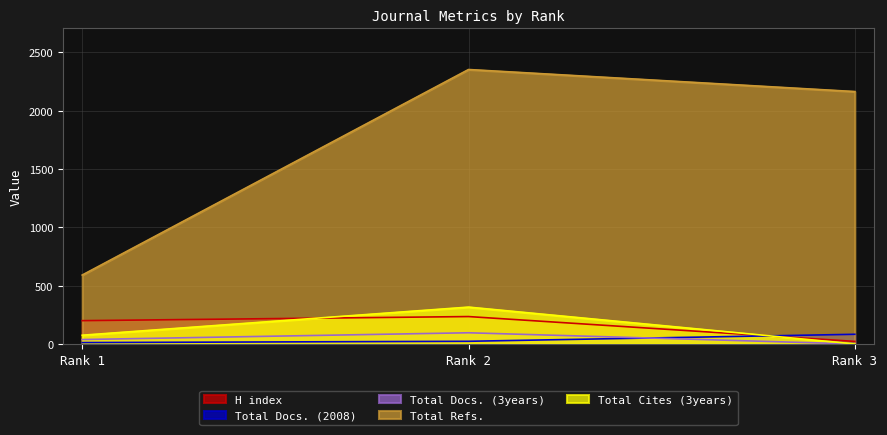

The Total Refs. series shows 1061 at Rank 1. True or false?

False